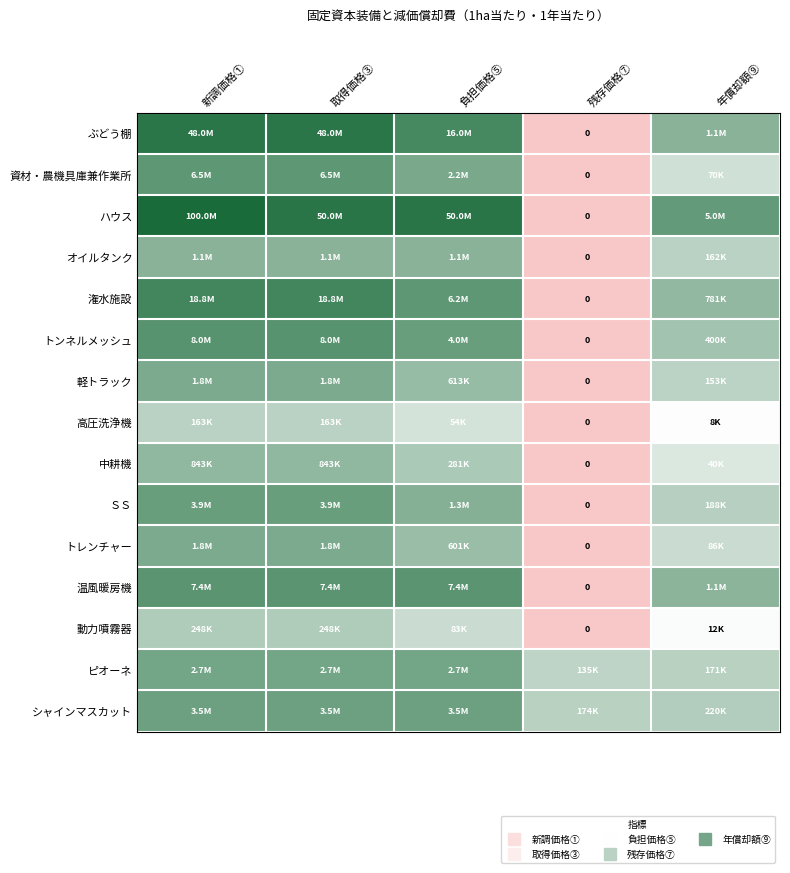

How many data points in ハウス are above 17?

3